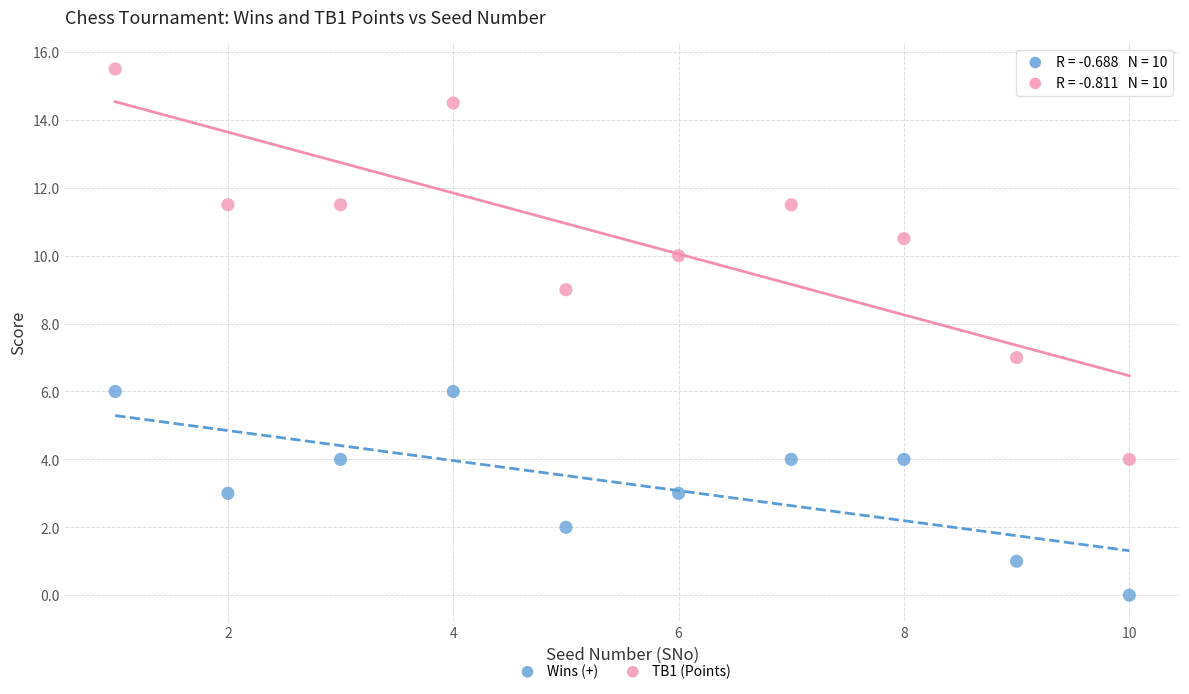

What are all the series names shown in the legend?

Wins (+), TB1 (Points)